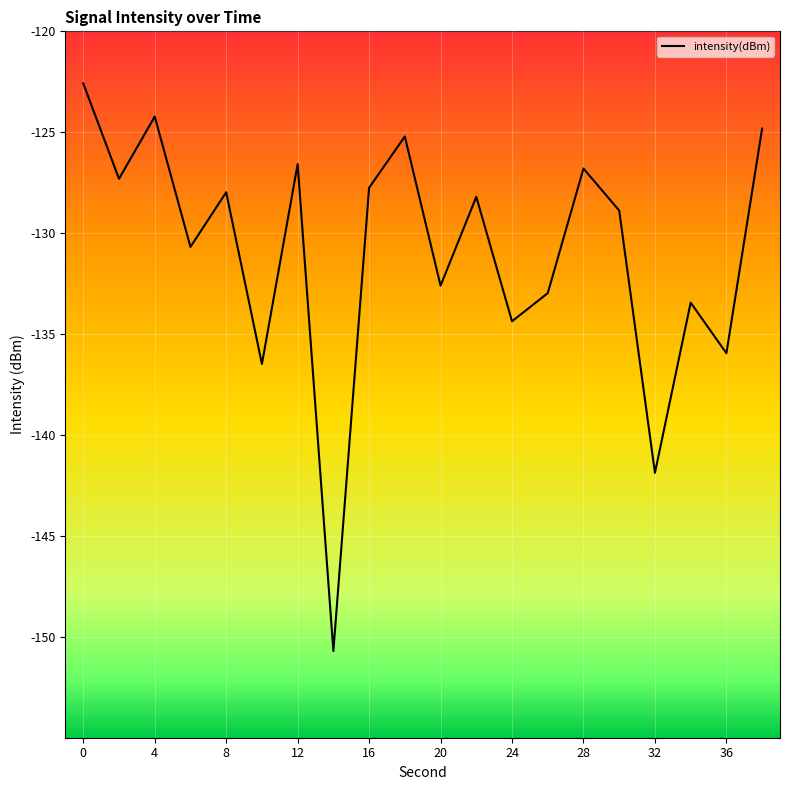

Is this an area chart (filled region under the line)?

No